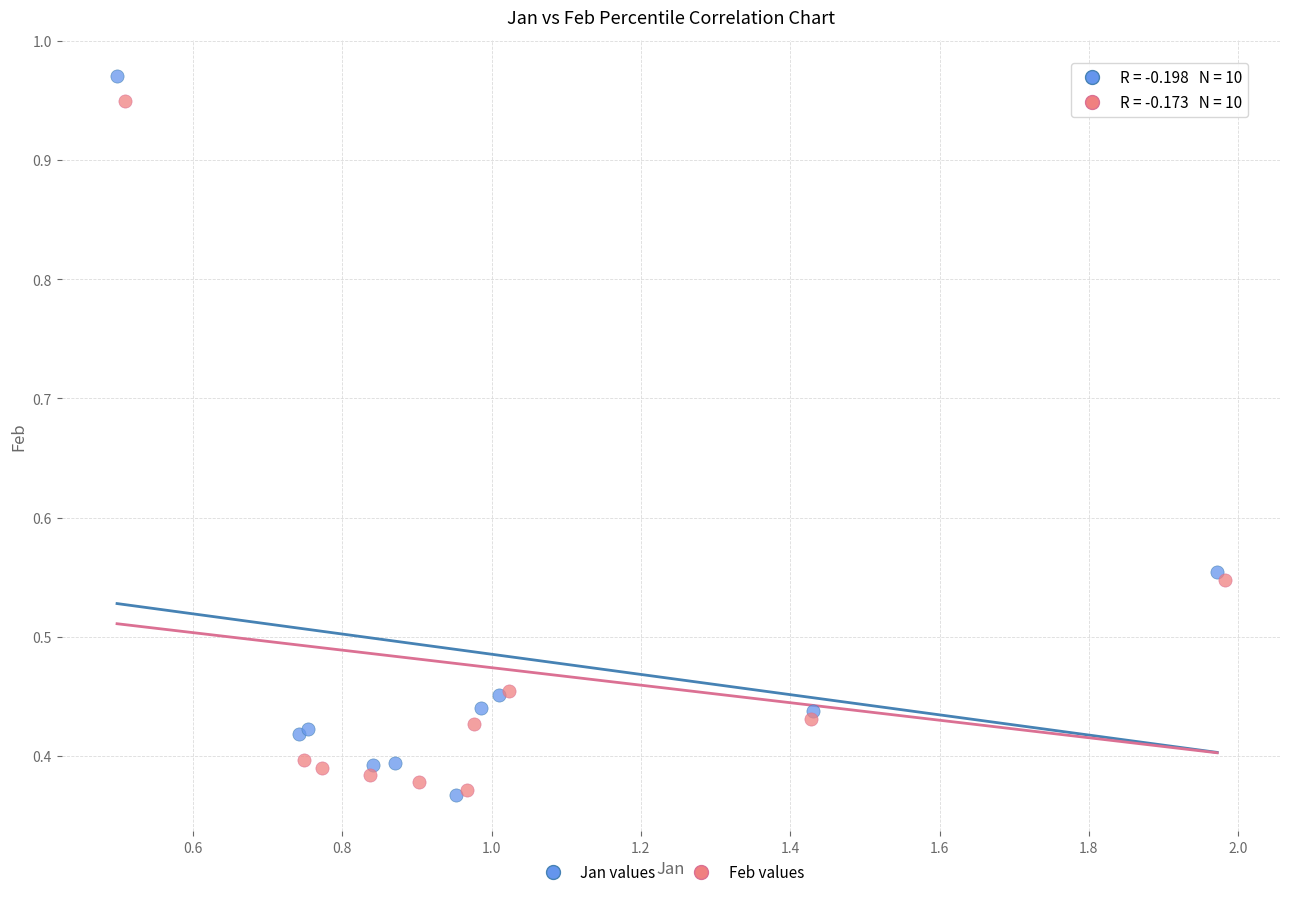

What are all the series names shown in the legend?

Jan values, Feb values